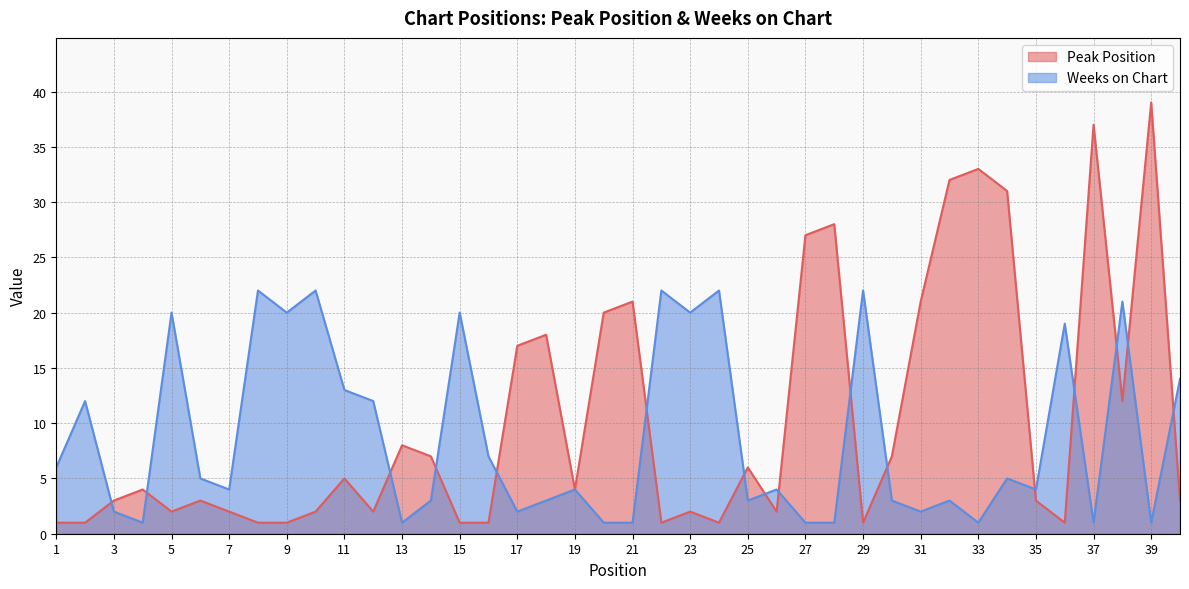

At which category is the sum across all series the highest?

39